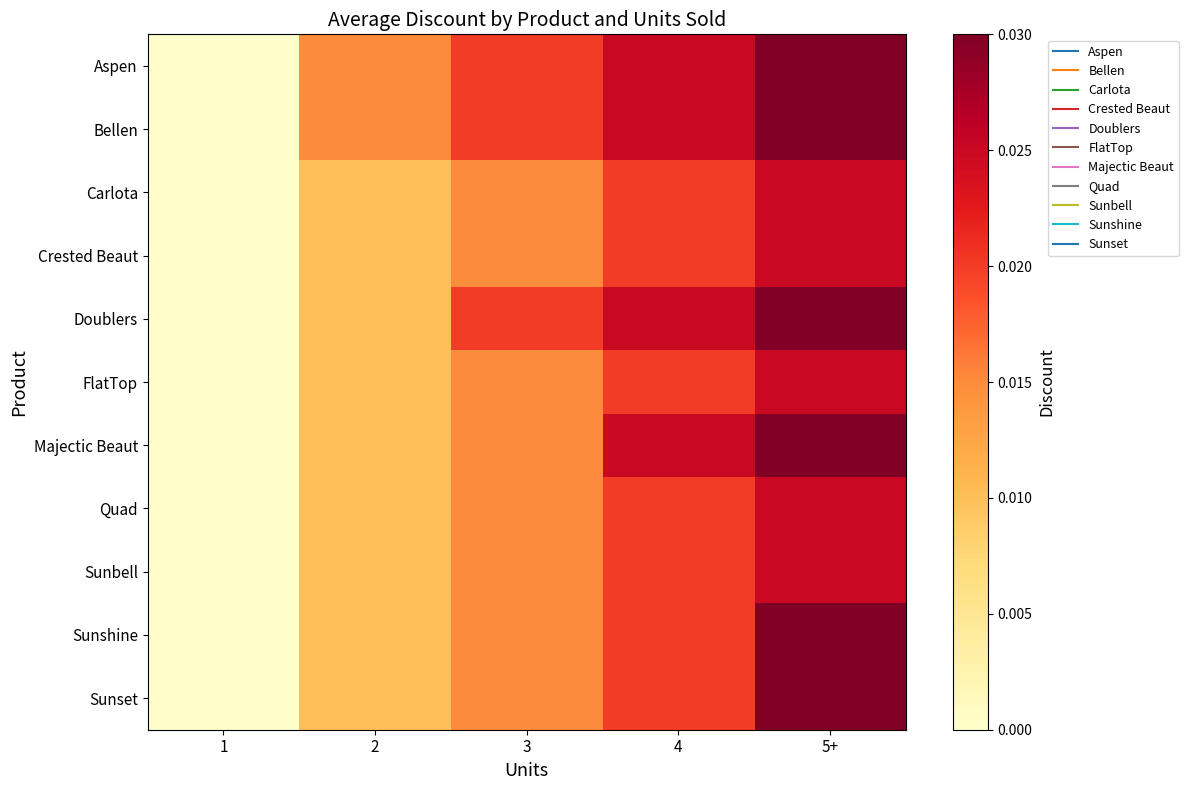

At 3, list the series in order from smallest to largest.

Carlota, Crested Beaut, FlatTop, Majectic Beaut, Quad, Sunbell, Sunshine, Sunset, Aspen, Bellen, Doublers